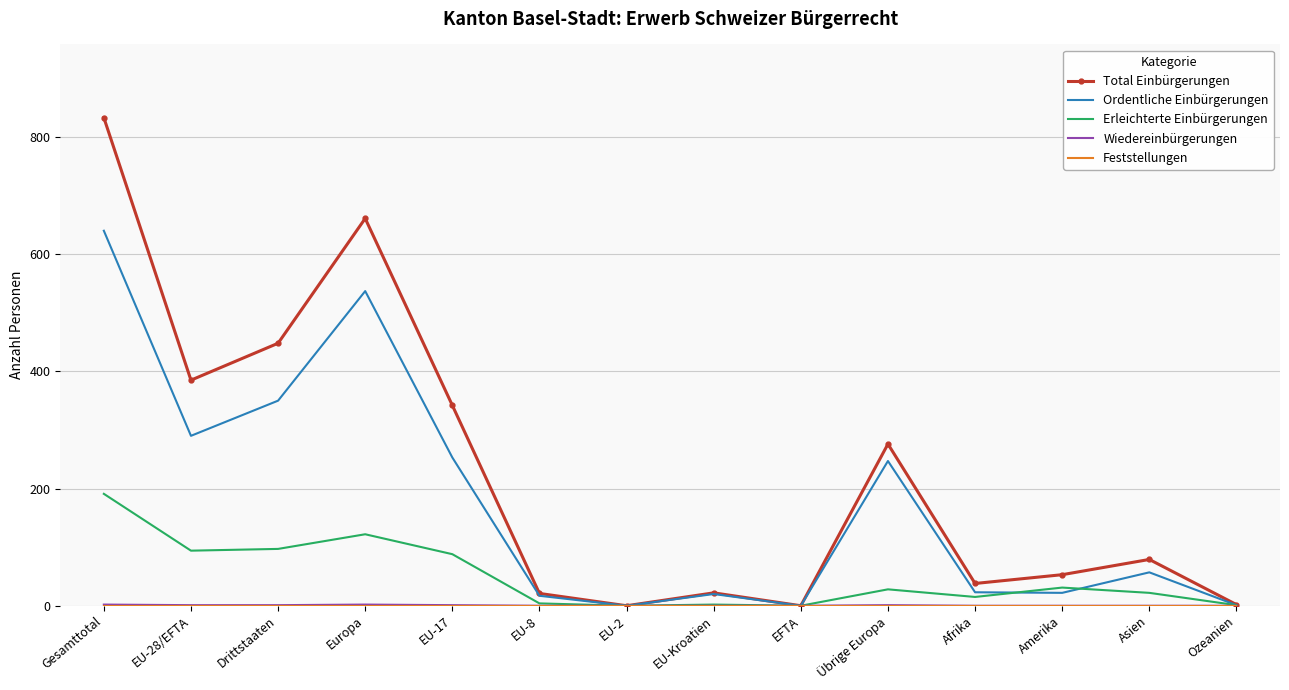

Which series has the widest spread of values?

Total Einbürgerungen